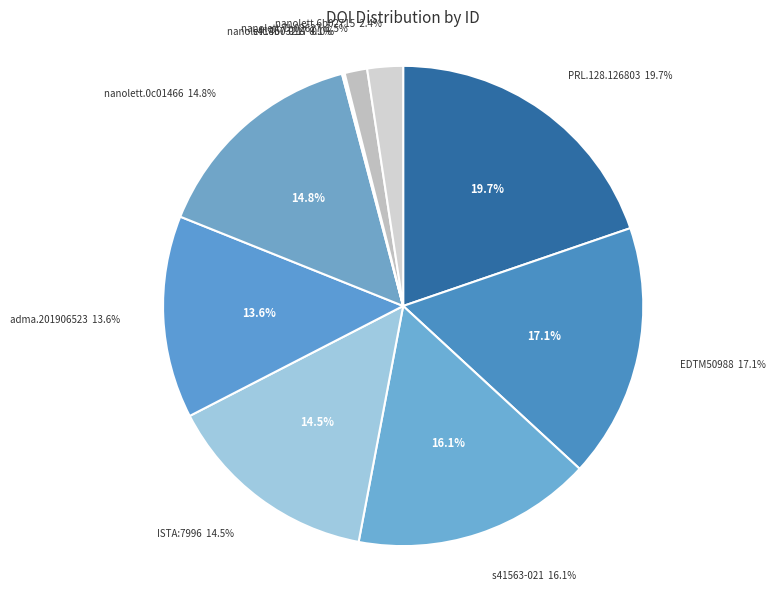

Rank the categories by value from highest to lowest.

10.1103/PhysRevLett.128.126803, 10.1109/EDTM50988.2021.9420817, 10.1038/s41563-021-01022-2, 10.1021/acs.nanolett.0c01466, 10.15479/AT:ISTA:7996, 10.1002/adma.201906523, 10.1021/acs.nanolett.6b02715, 10.1021/acs.nanolett.7b02627, 10.1038/s41467-018-06418-4, 10.1021/acs.nanolett.8b03217